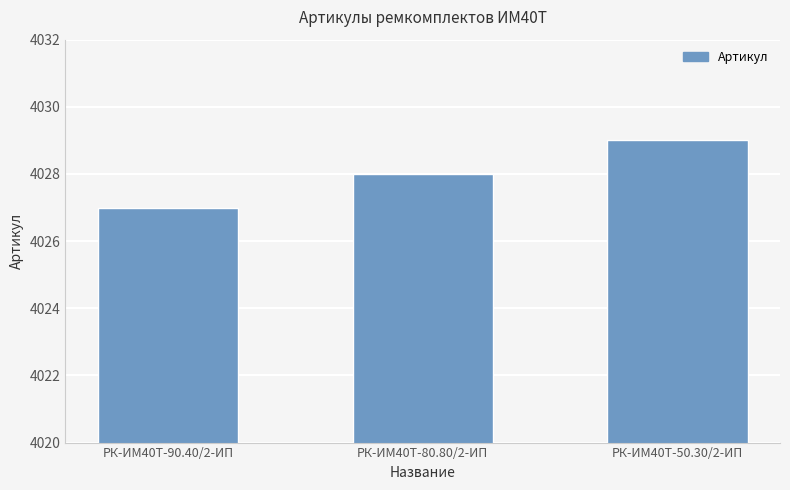

Reading right to left, list all the values displayed in this chart.

РК-ИМ40T-50.30/2-ИП=4029	РК-ИМ40T-80.80/2-ИП=4028	РК-ИМ40T-90.40/2-ИП=4027